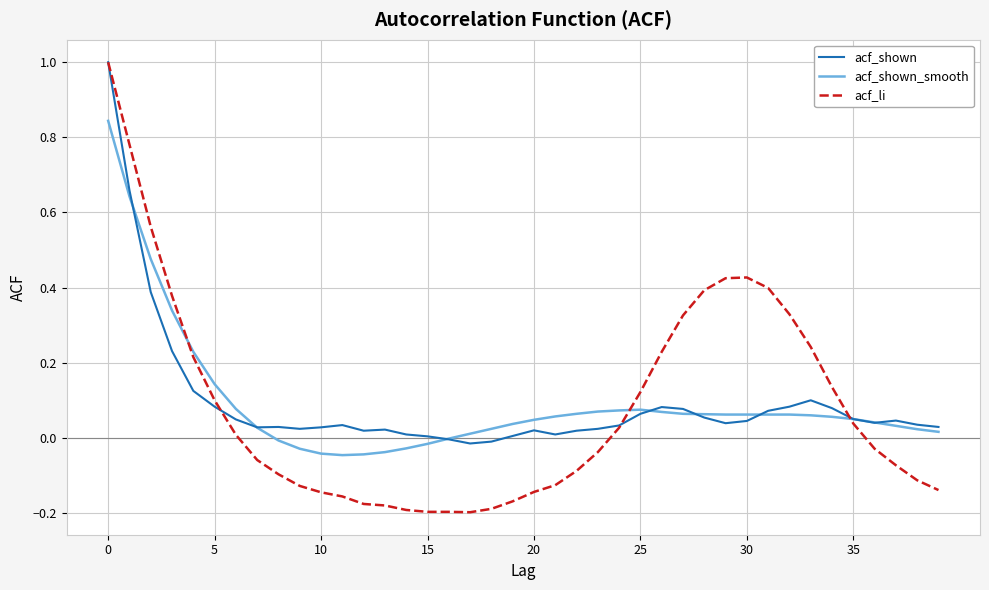

What are all the series names shown in the legend?

acf_shown, acf_shown_smooth, acf_li